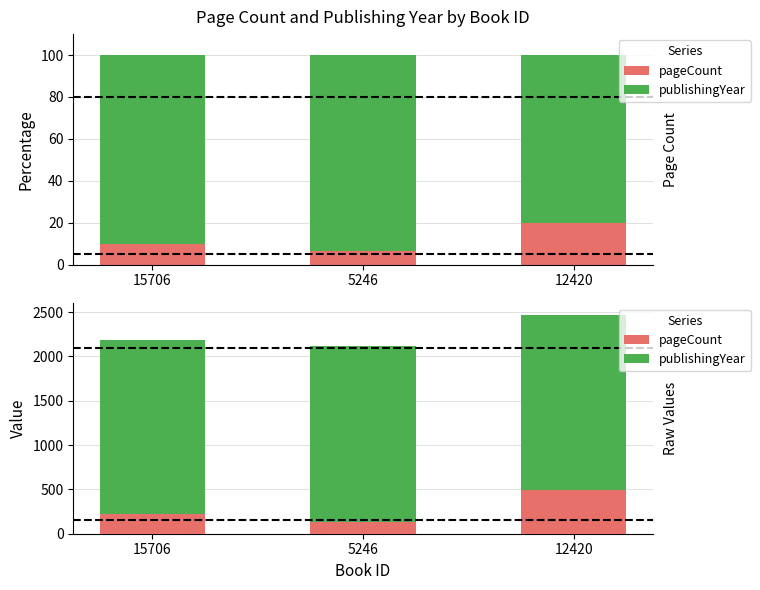

Which has a higher value, 5246 or 12420?

12420